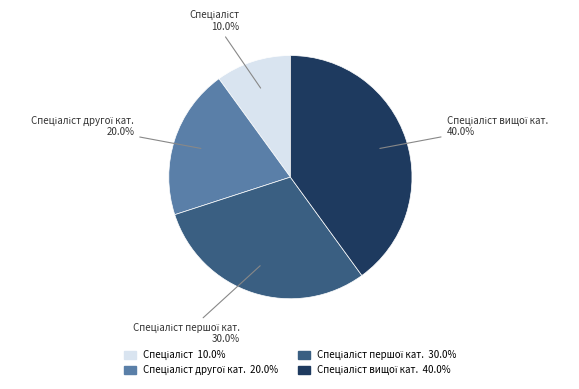

Is there a majority slice in this chart?

No